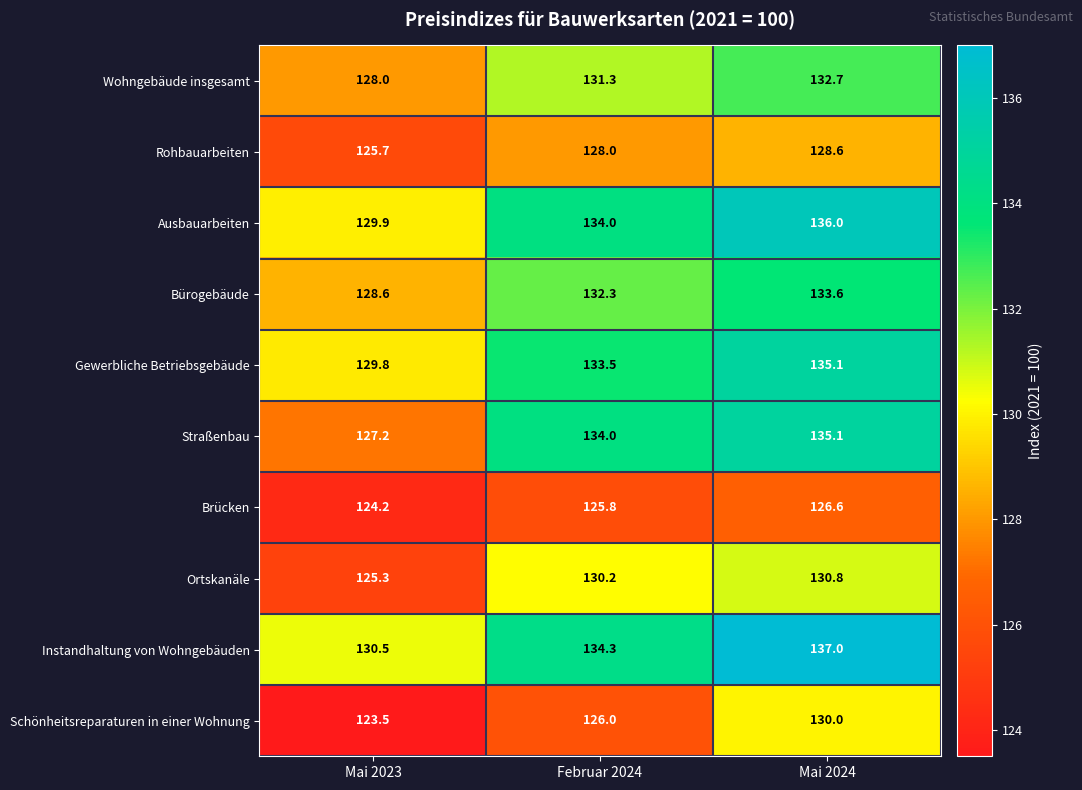

Which category has the lowest value in the Ortskanäle series?

Mai 2023